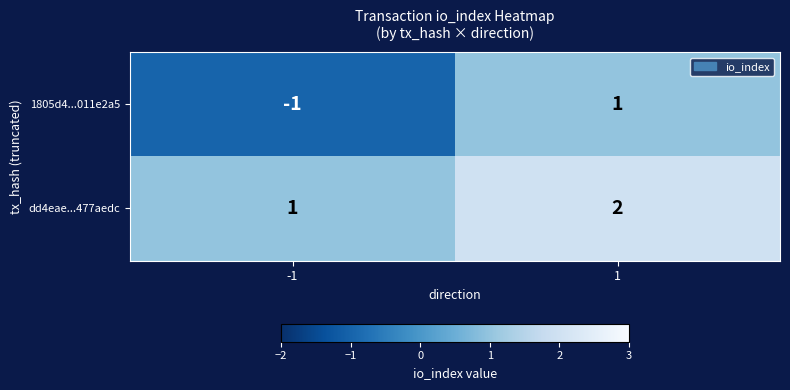

The value of dd4eae...477aedc at -1 is 2. True or false?

False